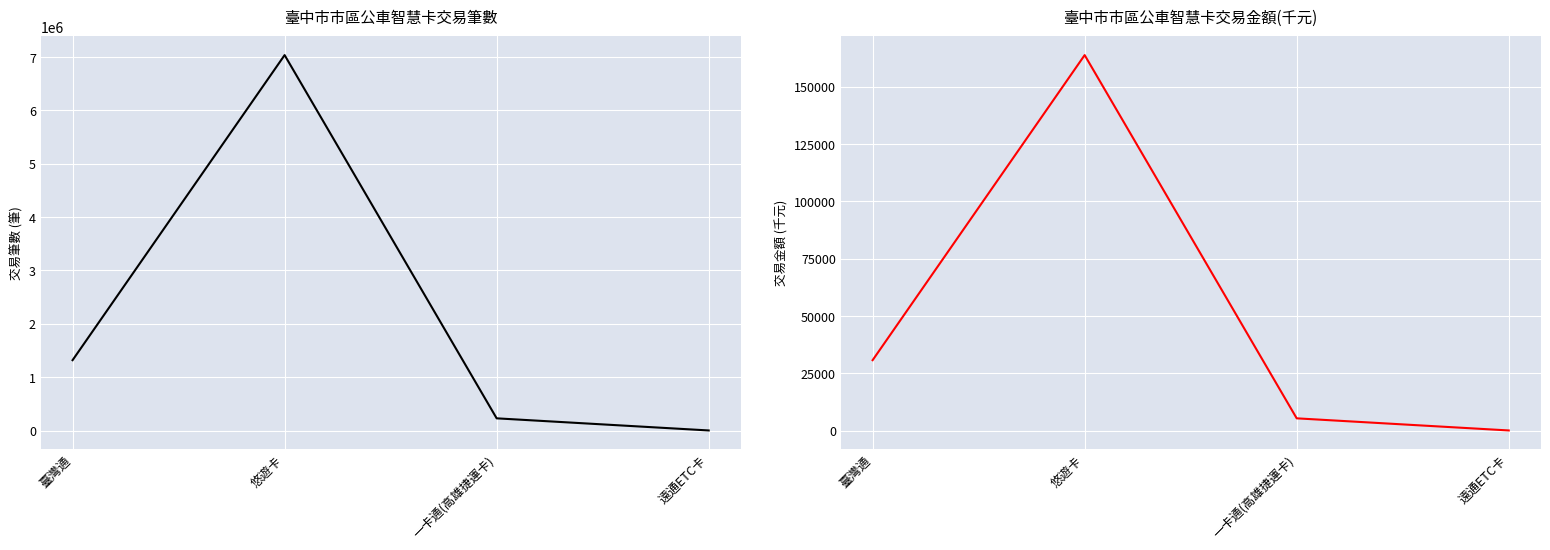

What position from the left is 悠遊卡?

2